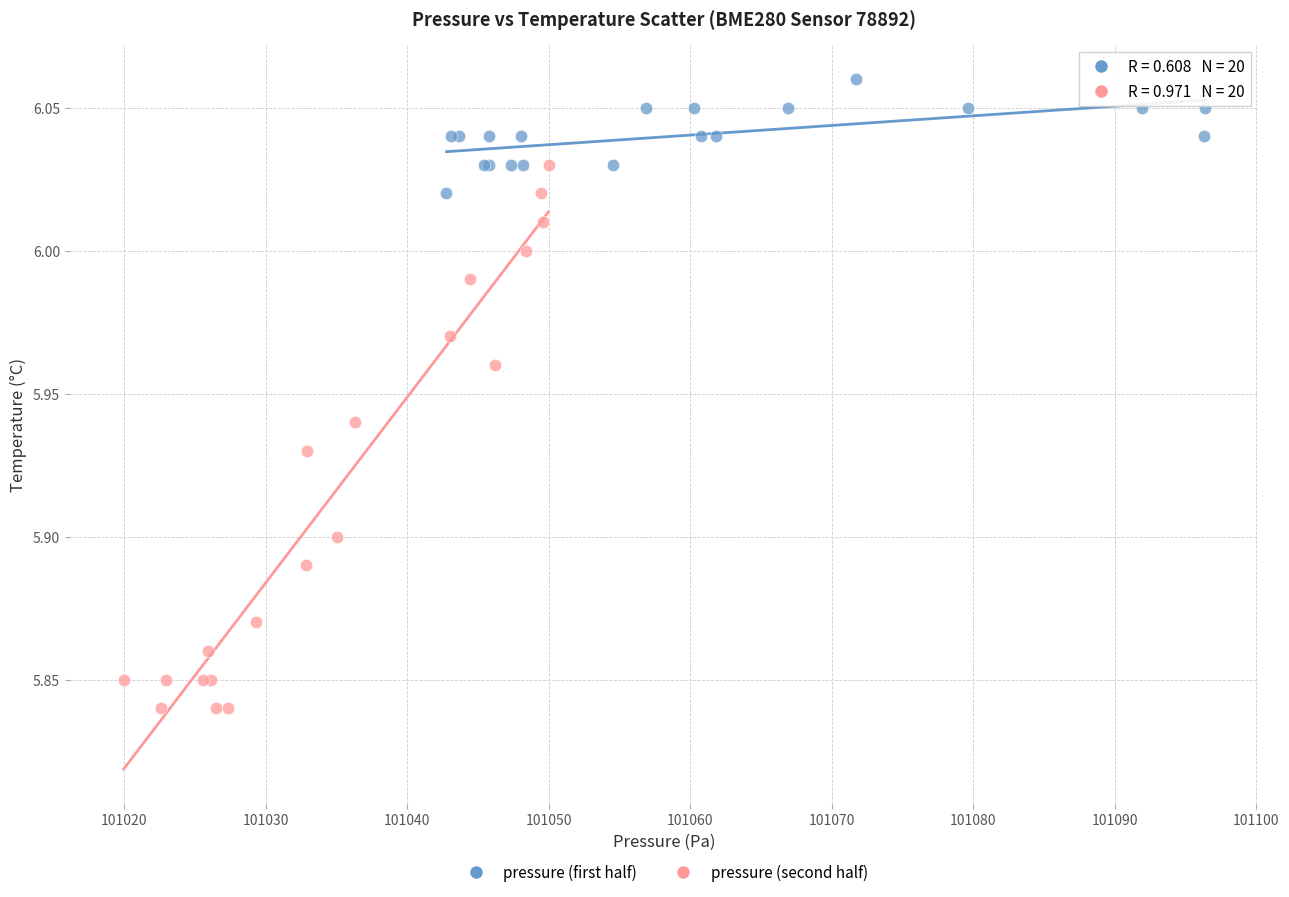

Which series has the largest Y range (max minus min)?

pressure (second half)